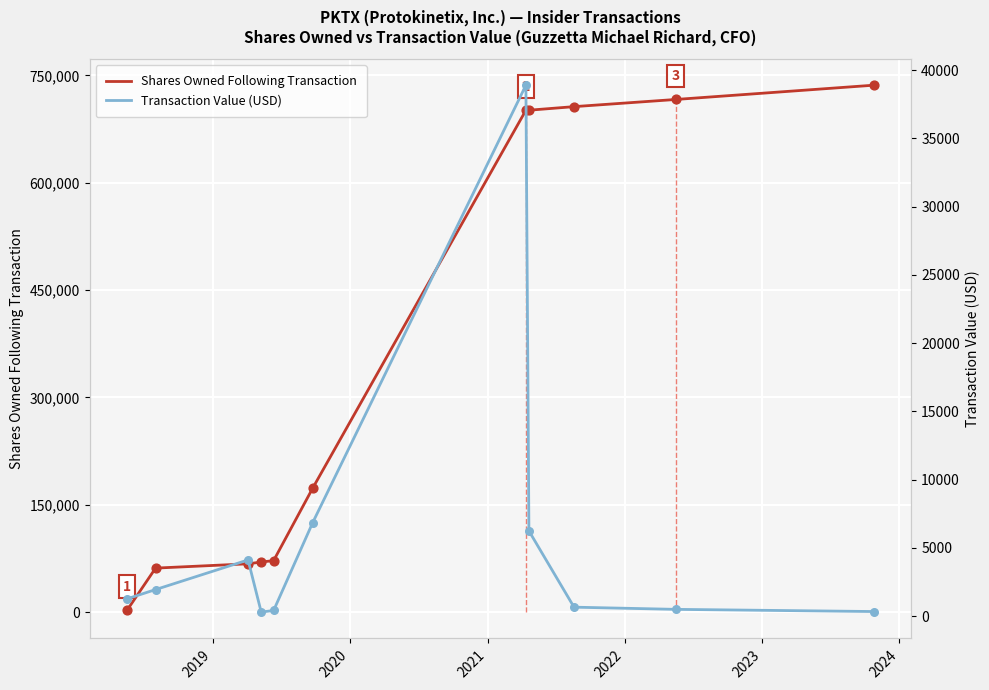

What is the total value across all series at 2021?

70275